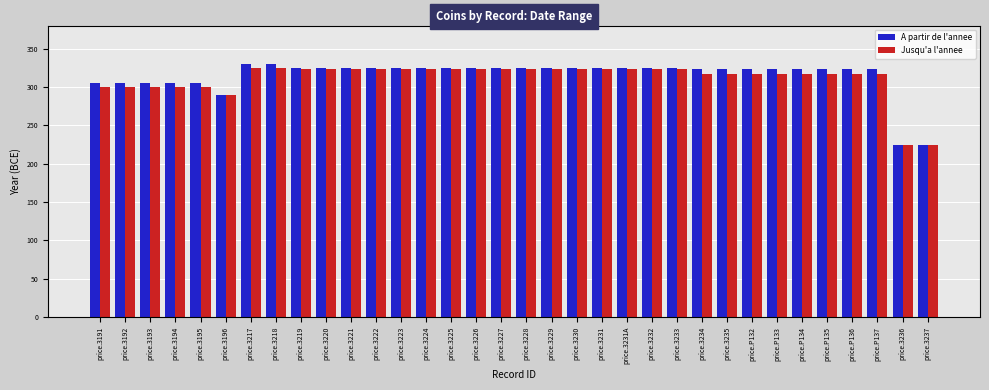

What is the difference between the maximum and minimum values in the Jusqu'a l'annee series?

100